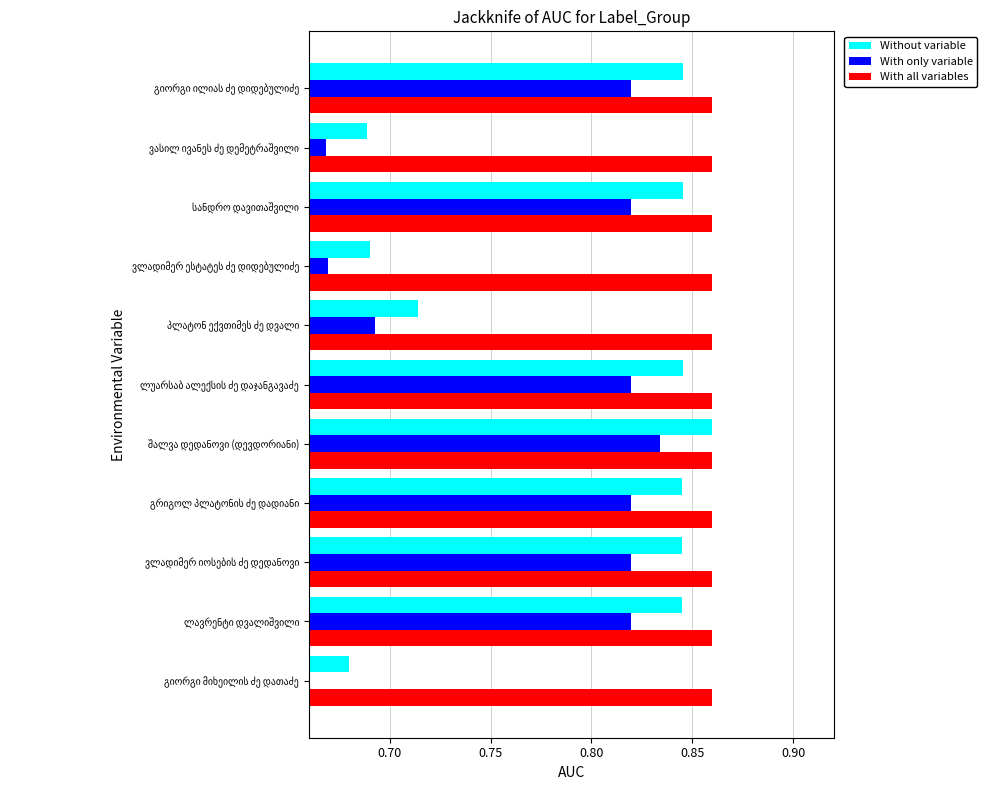

What are all the series names shown in the legend?

Without variable, With only variable, With all variables